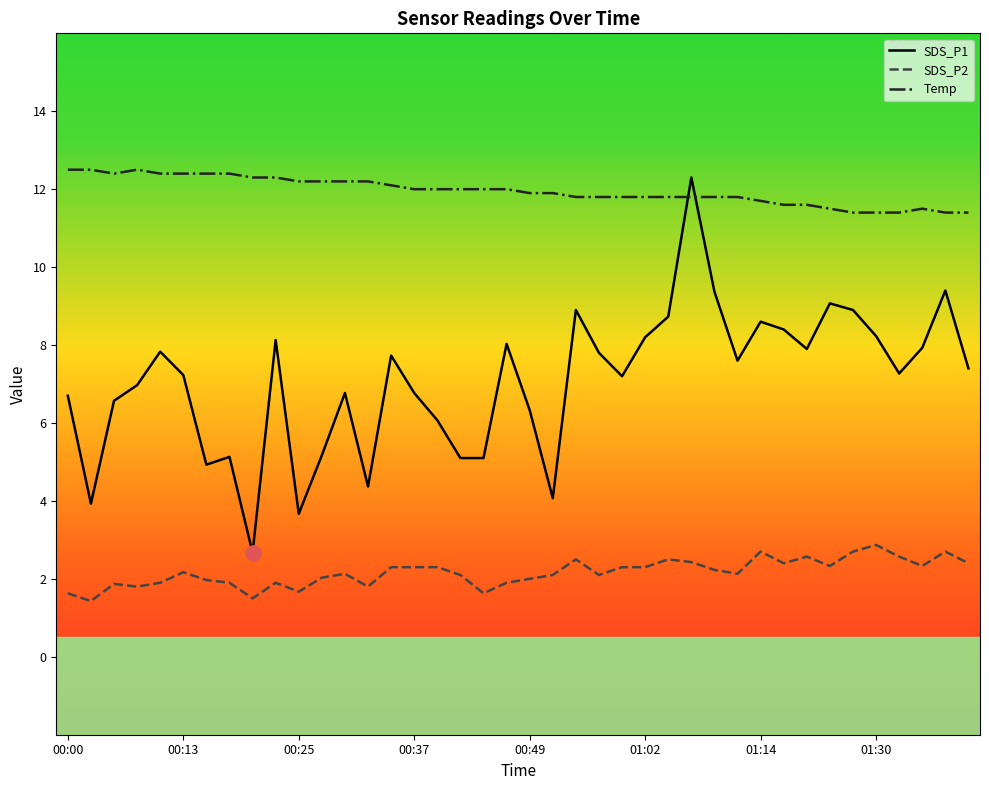

At how many categories does at least one series exceed 7?

40